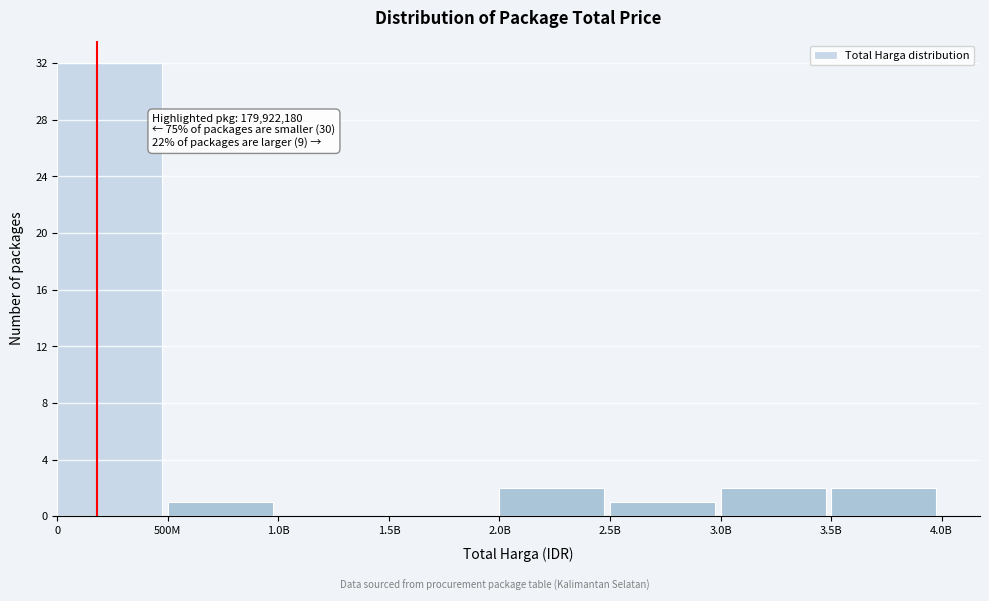

Reading right to left, transcribe all the data shown in this chart.

3.5B=2	3.0B=2	2.5B=1	2.0B=2	1.5B=0	1.0B=0	500M=1	0=32